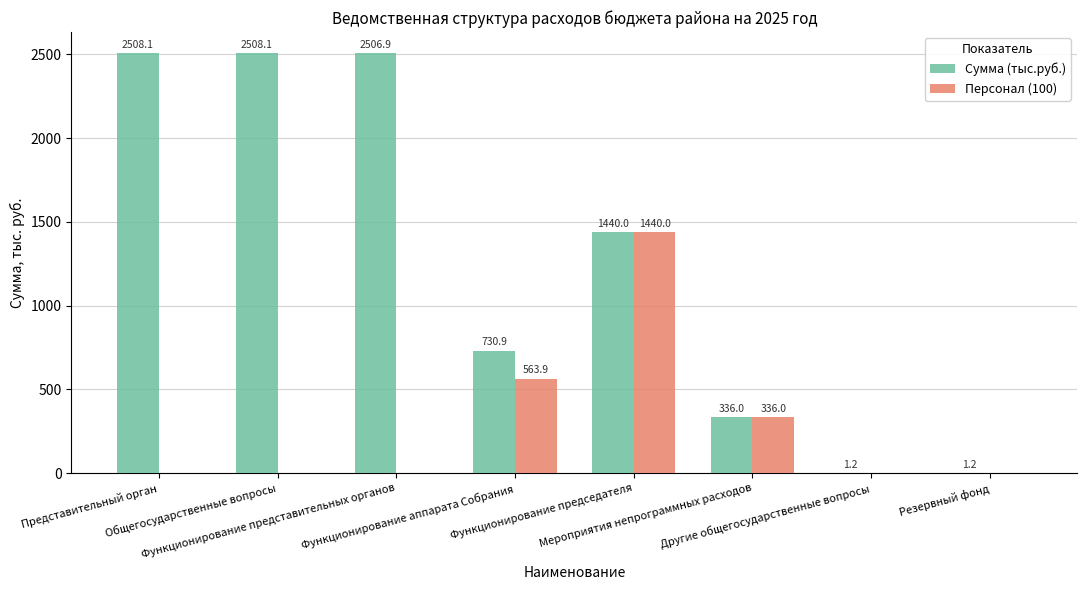

Reading left to right, extract all data points from this chart.

Сумма (тыс.руб.): 2508.1	2508.1	2506.9	730.9	1440.0	336.0	1.2	1.2
Персонал (100): 0.0	0.0	0.0	563.9	1440.0	336.0	0.0	0.0